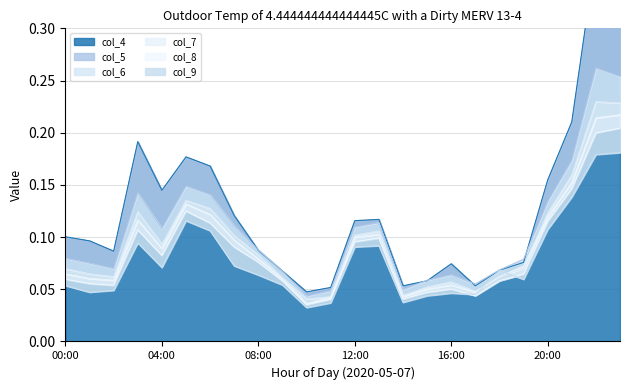

What is the label of the 11th point from the right?

13:00